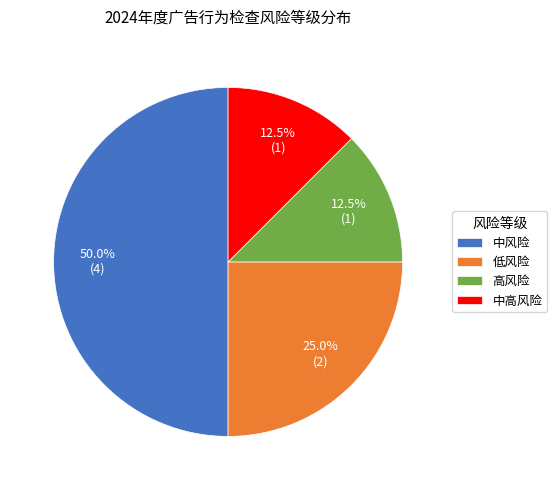

How many slices are in this pie chart?

4